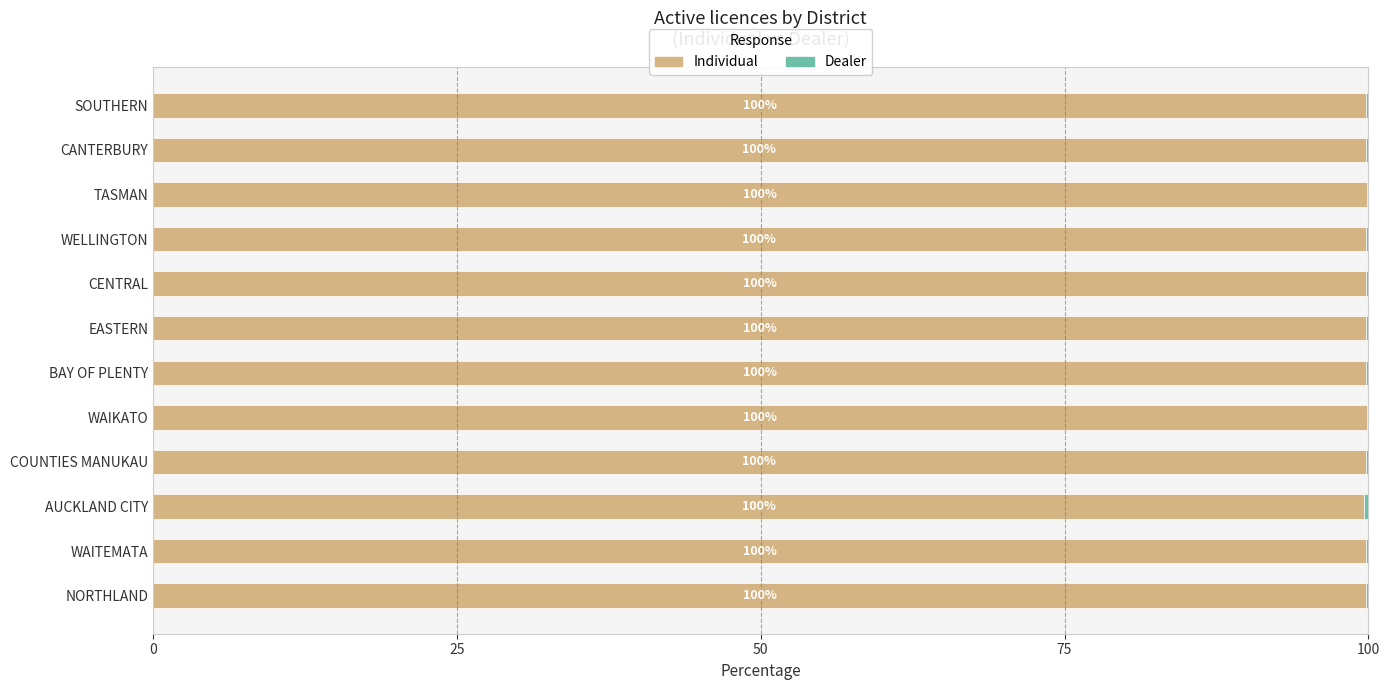

What is the total value across all series at WAITEMATA?

100.0